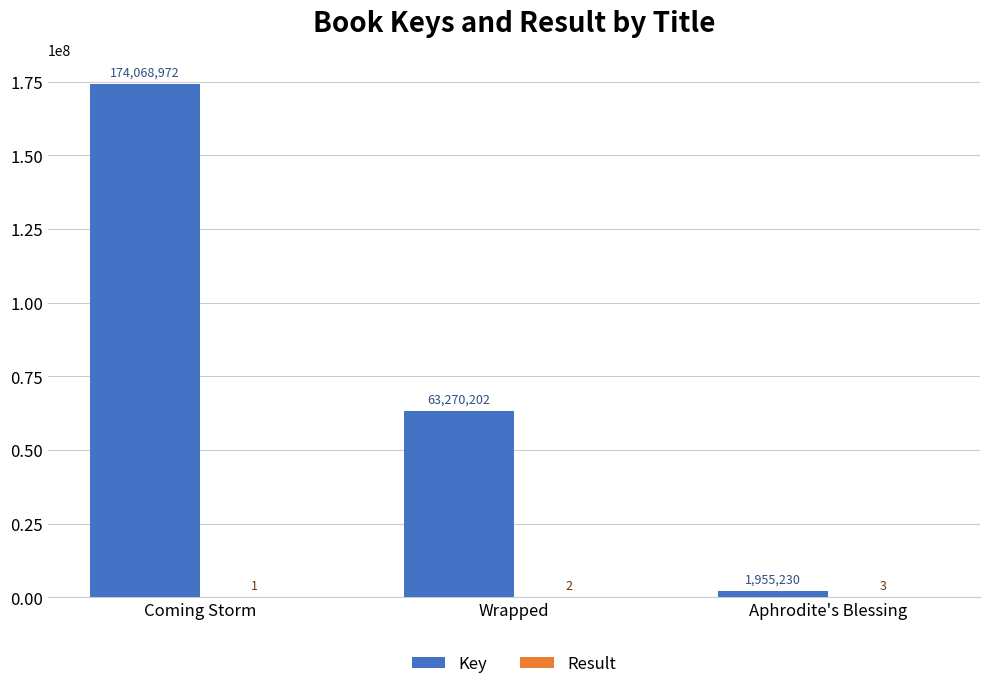

Count the number of data series in this chart.

2